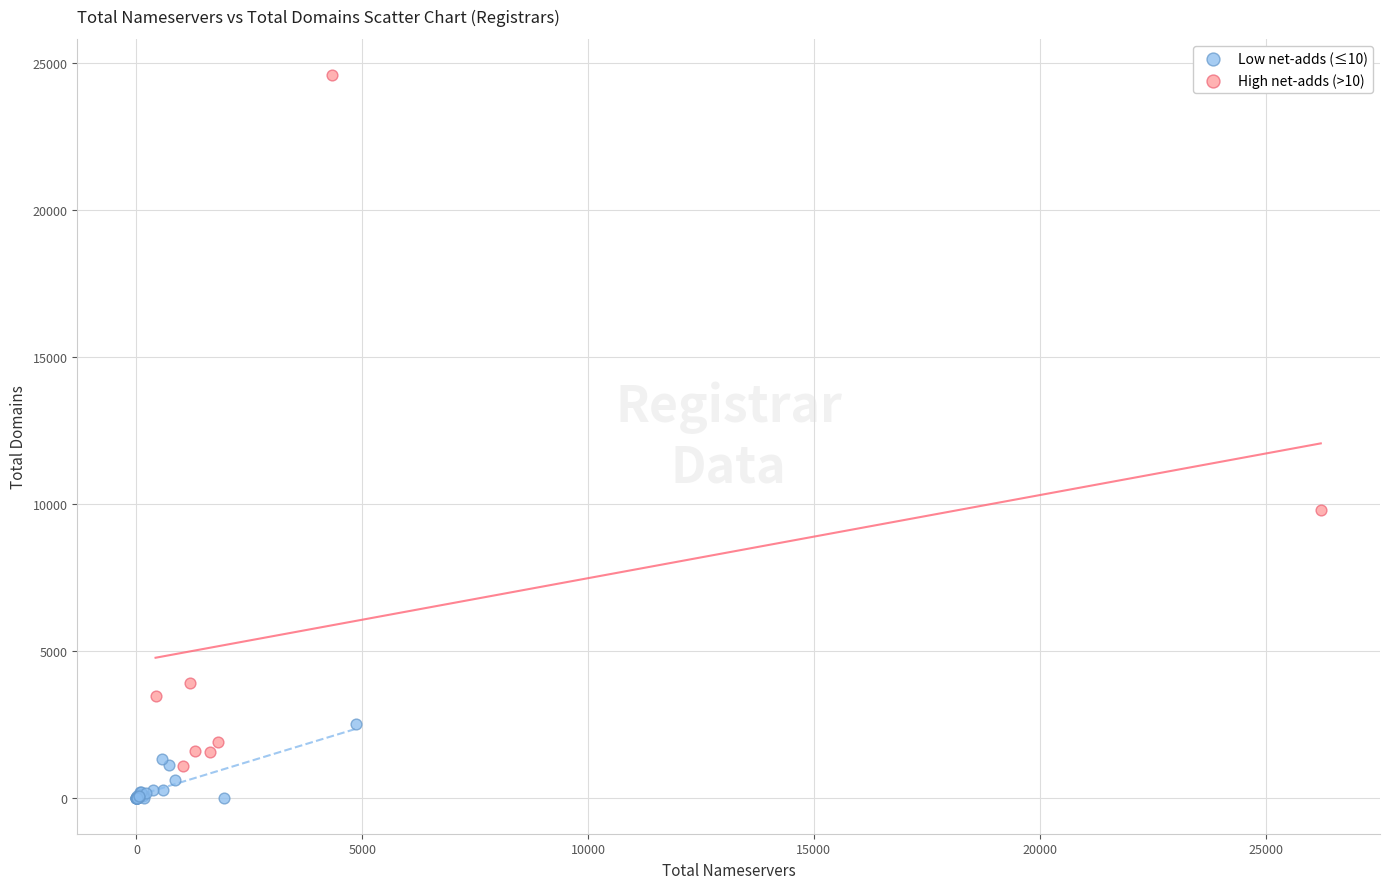

Which series has the largest Y range (max minus min)?

High net-adds (>10)